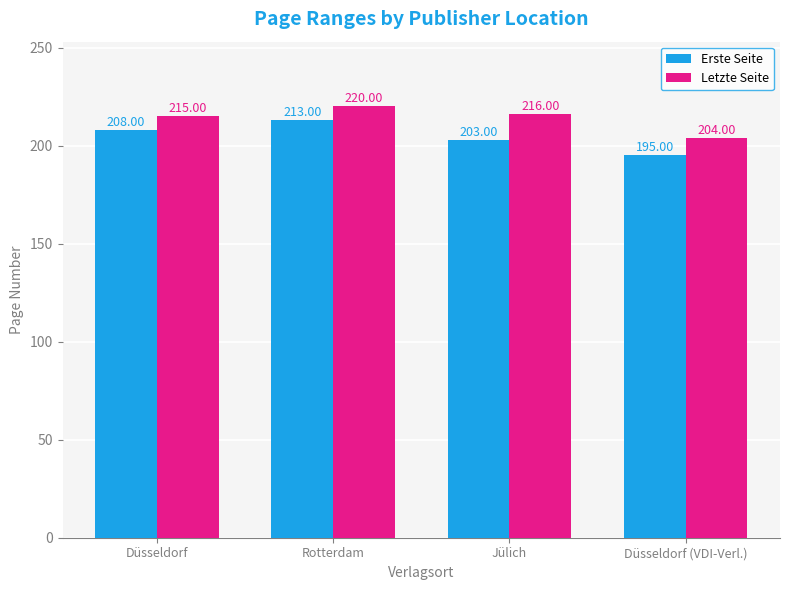

At how many categories does at least one series exceed 217?

1